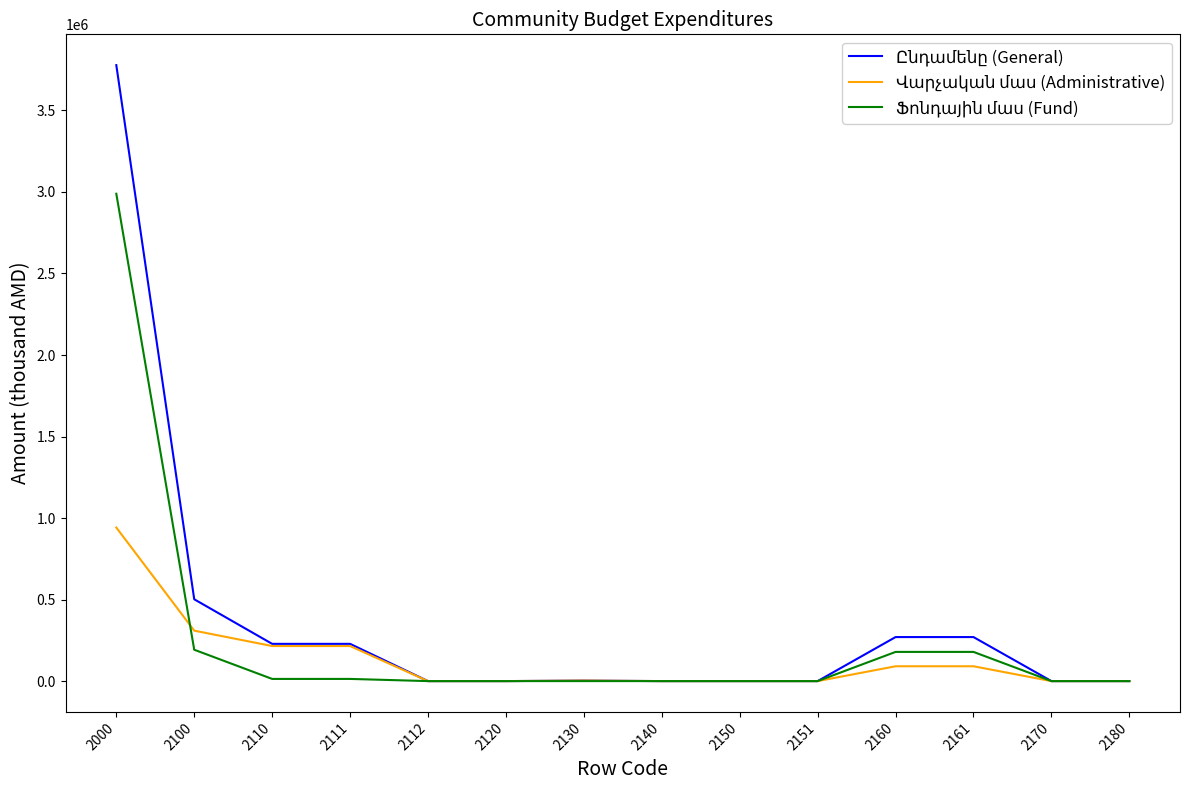

What is the total value across all series at 2000?

7708758.8